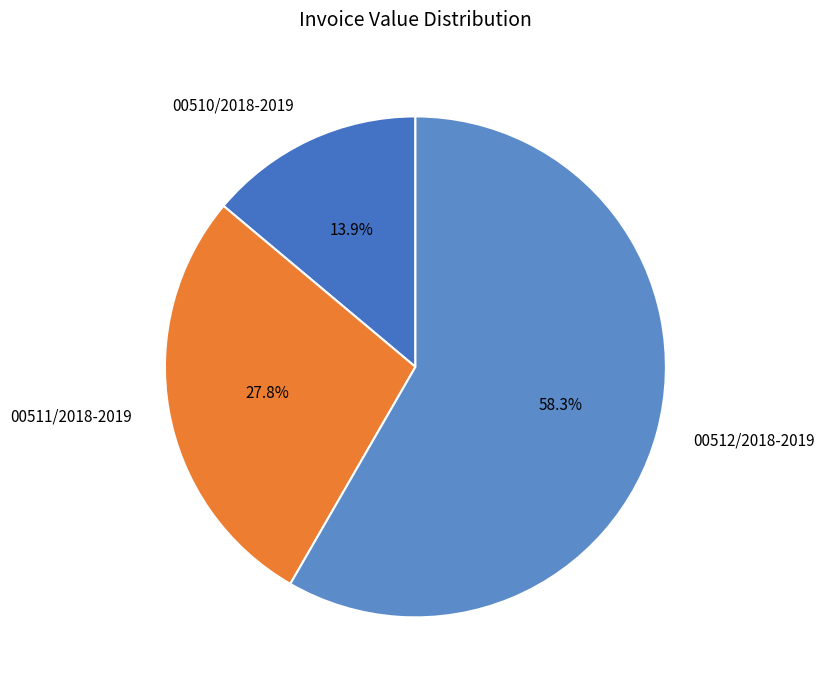

What portion of the pie excludes 00511/2018-2019?

72.2%